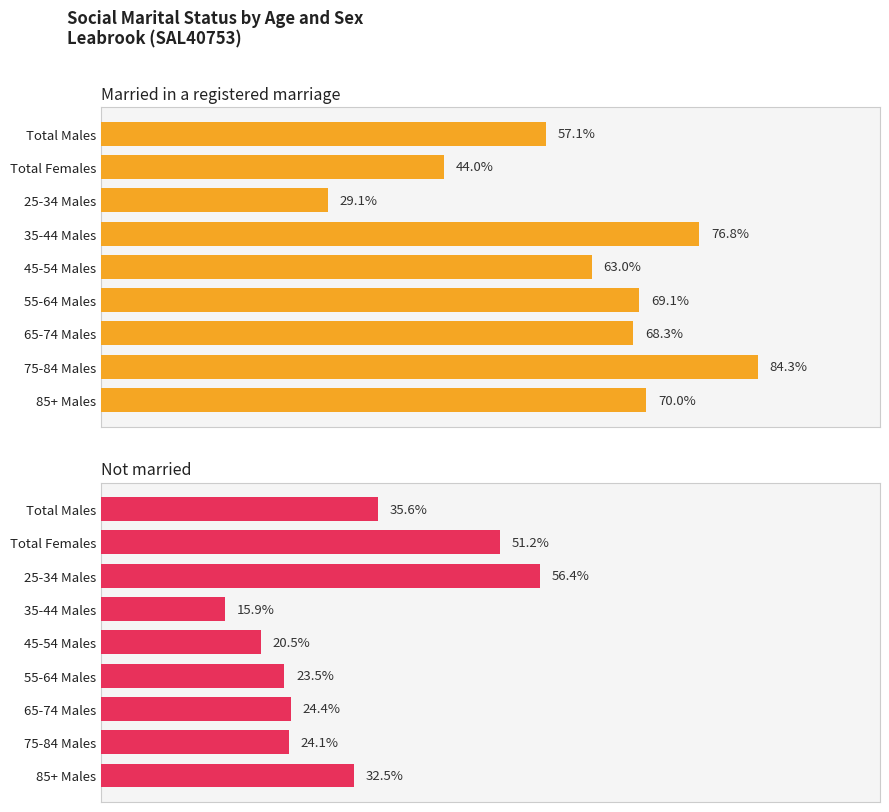

How many bars are there in total?

18